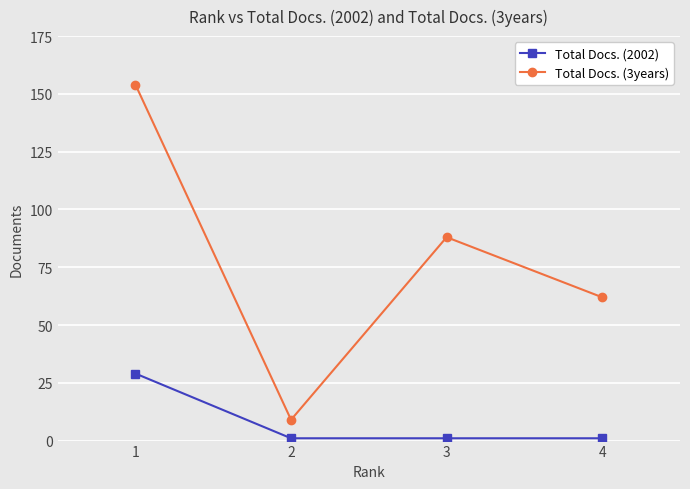

Which series has the largest total across all categories?

Total Docs. (3years)